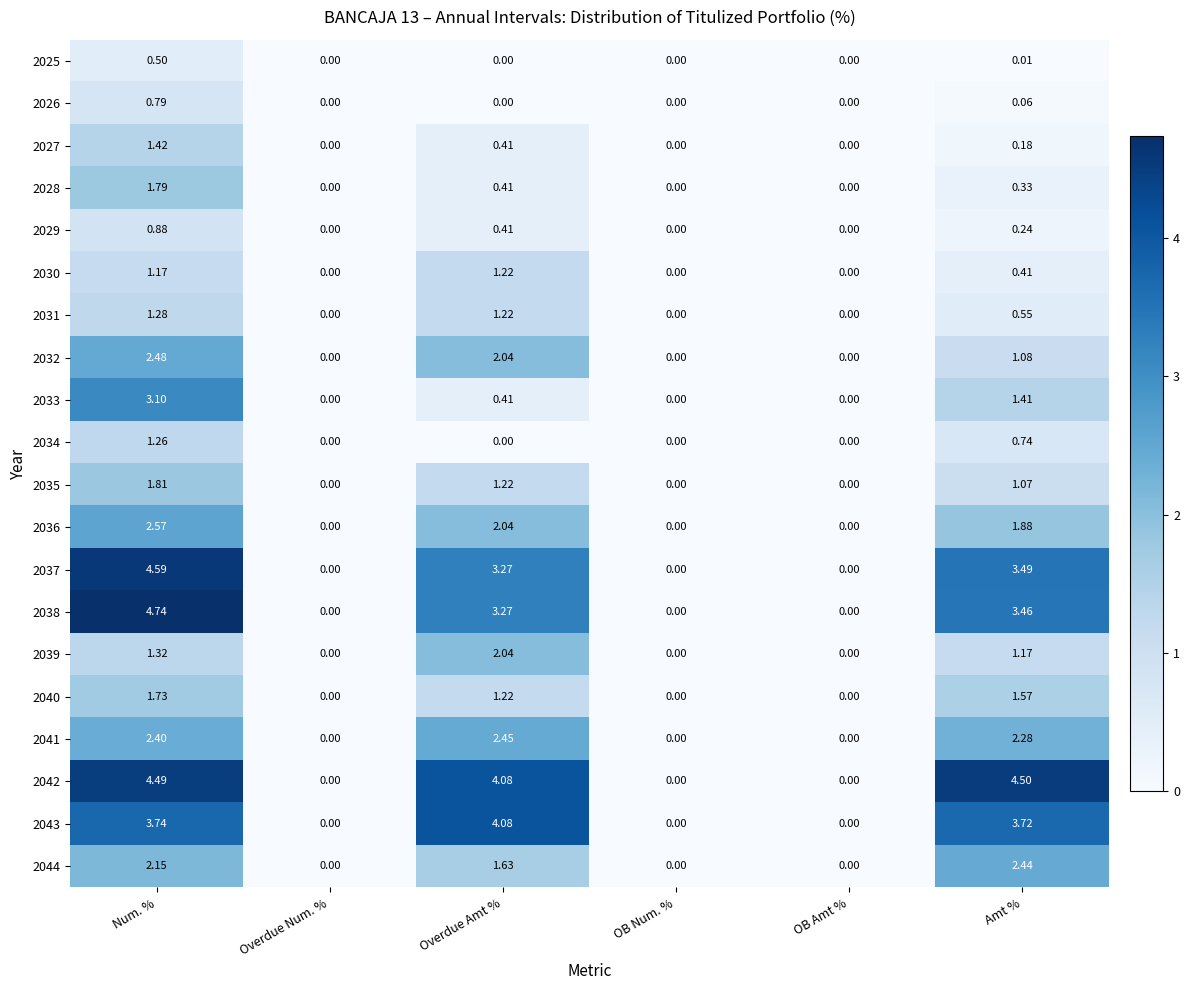

At which category is the sum across all series the highest?

Num. %